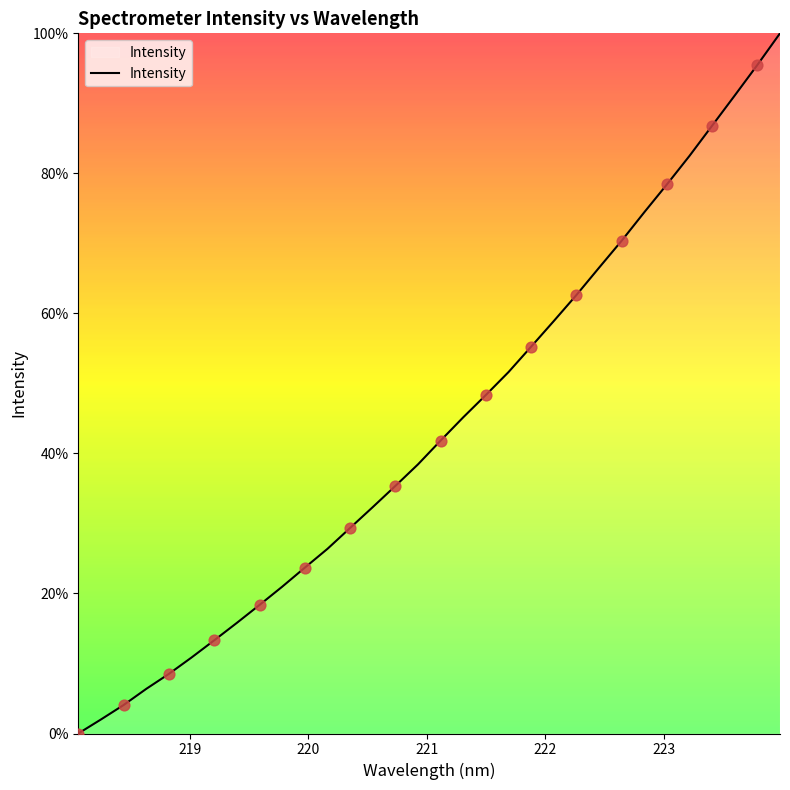

What is the greatest value displayed?

100.0